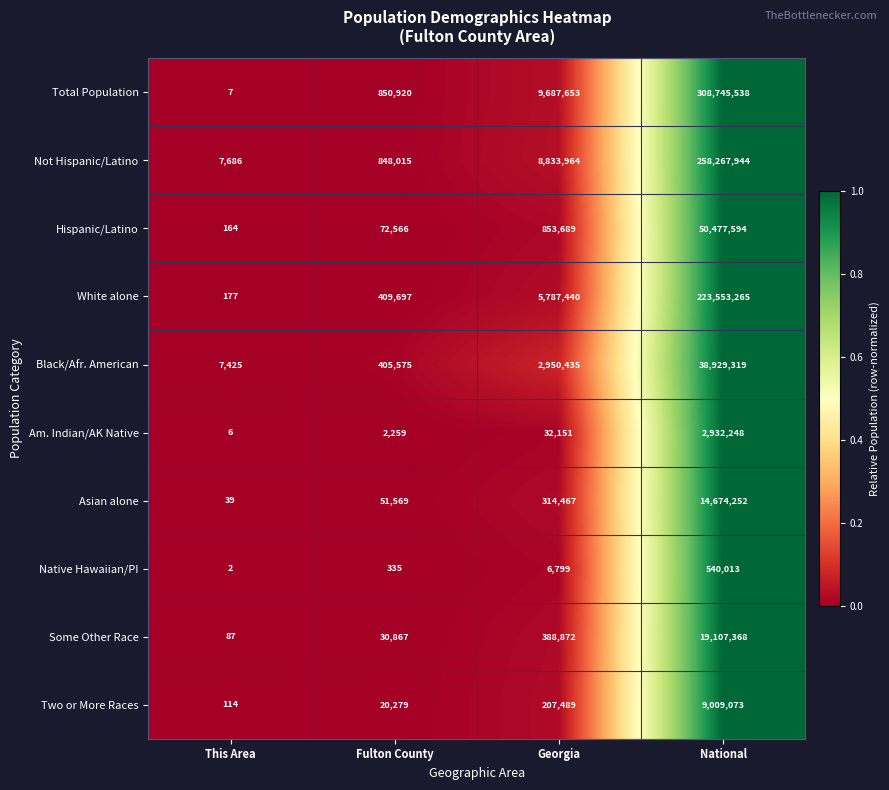

What is the sum of all Total Population values?

319284118